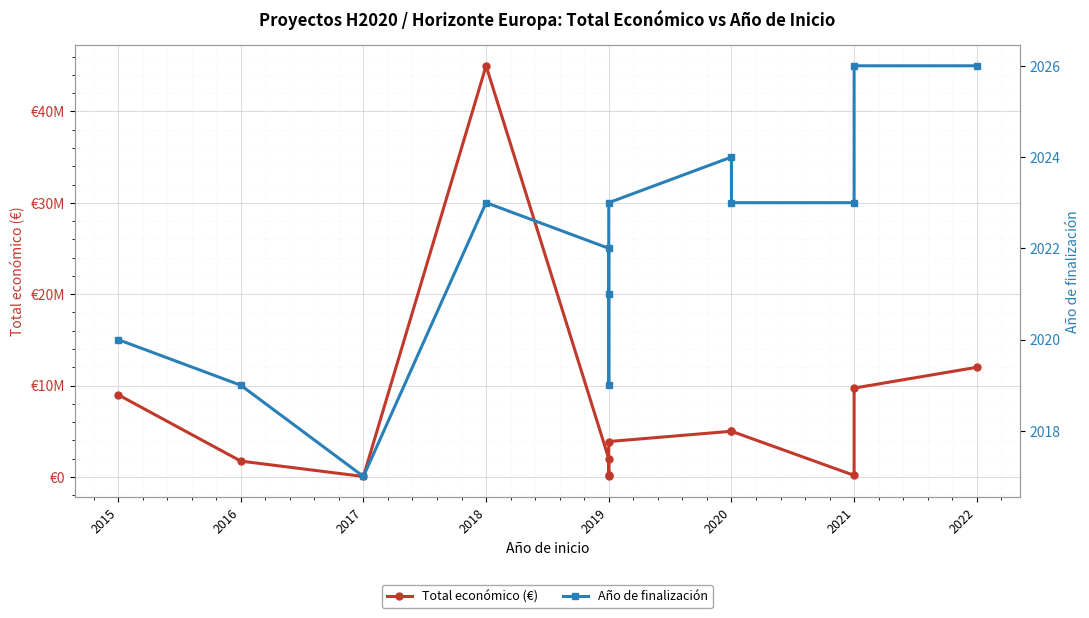

Reading right to left, extract all data points from this chart.

Total económico (€): 11999659	9724763	172932	4999393	4999972	3873244	170121	50000	1999580	44998999	50000	1734237	8999544
Año de finalización: 2026	2026	2023	2023	2024	2023	2021	2019	2022	2023	2017	2019	2020